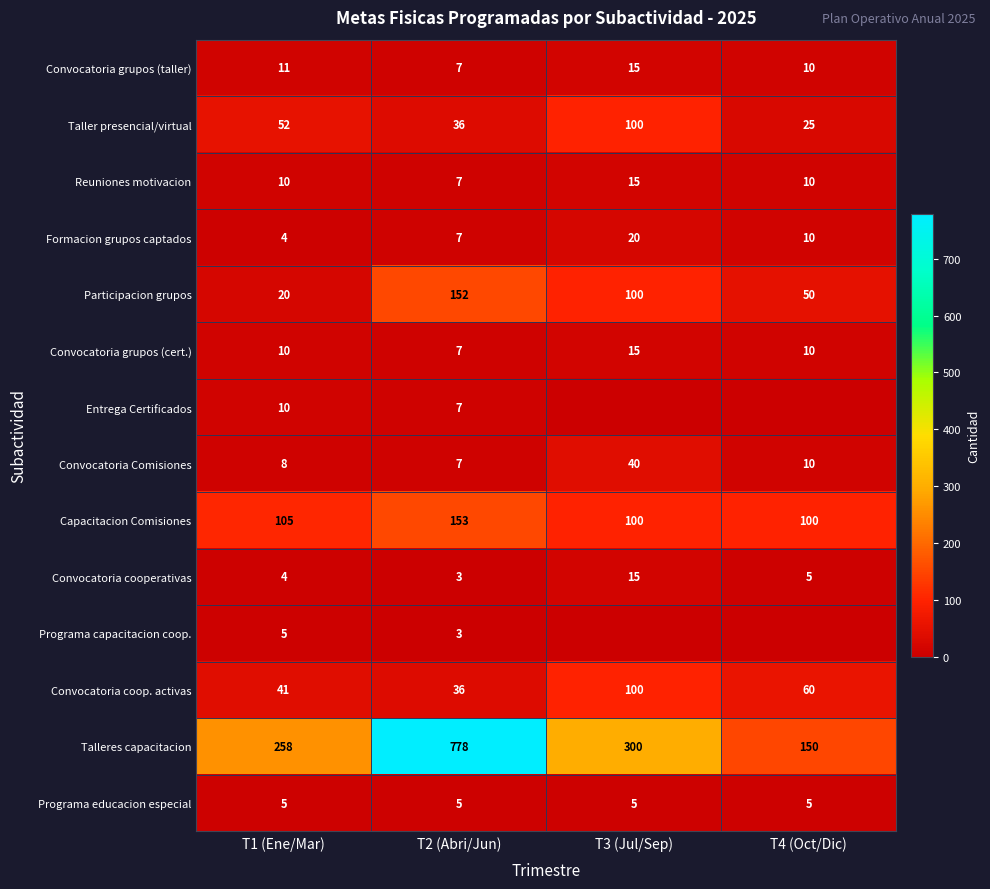

How many values in the Convocatoria coop. activas series exceed 60?

1